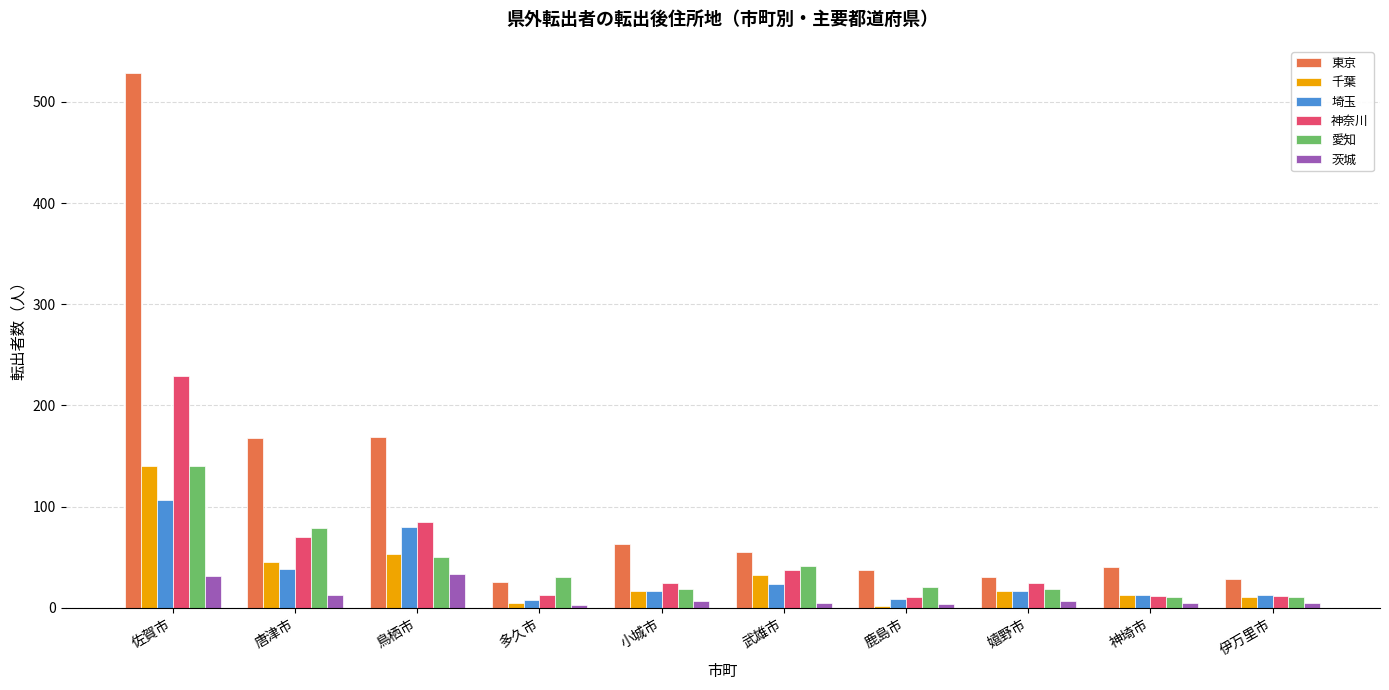

What is the value of the 茨城 bar at the 1st from the left?

31